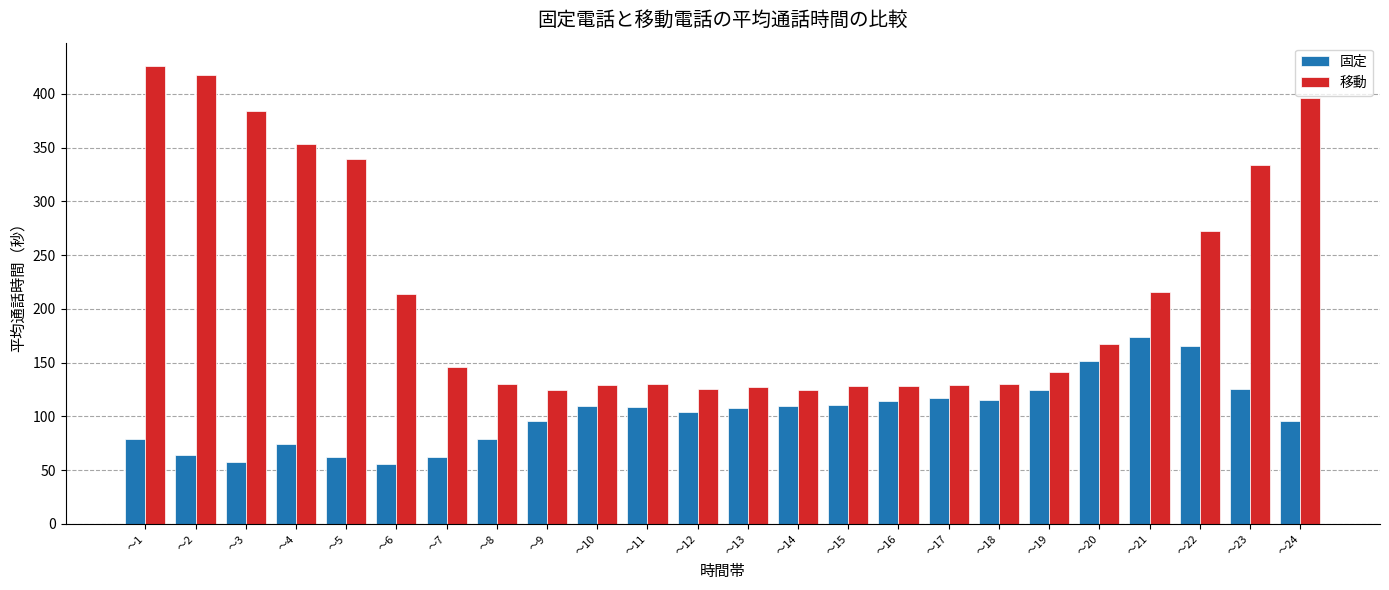

Which series has the widest spread of values?

移動